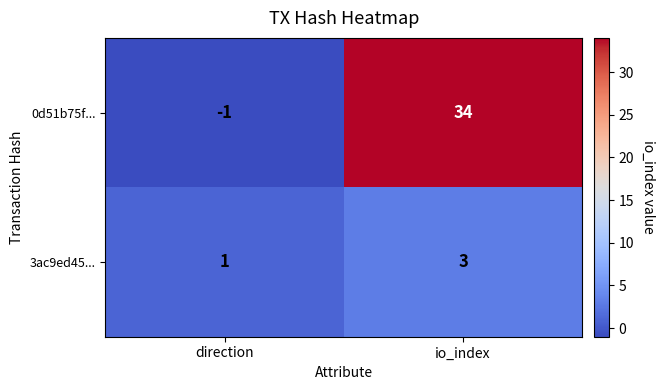

At which label does 3ac9ed45... reach its peak?

io_index